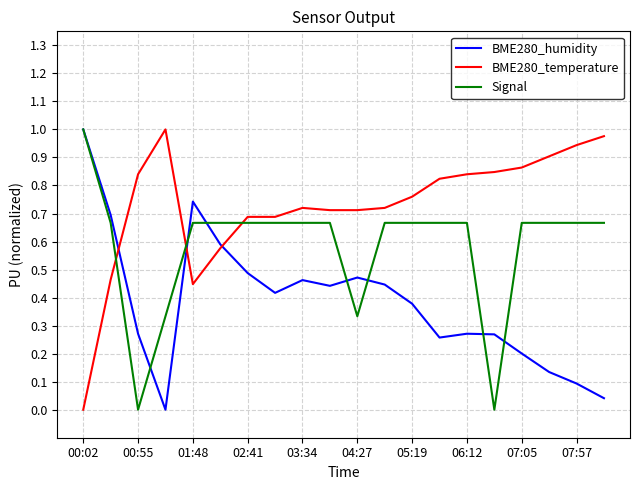

How many series are shown in this chart?

3